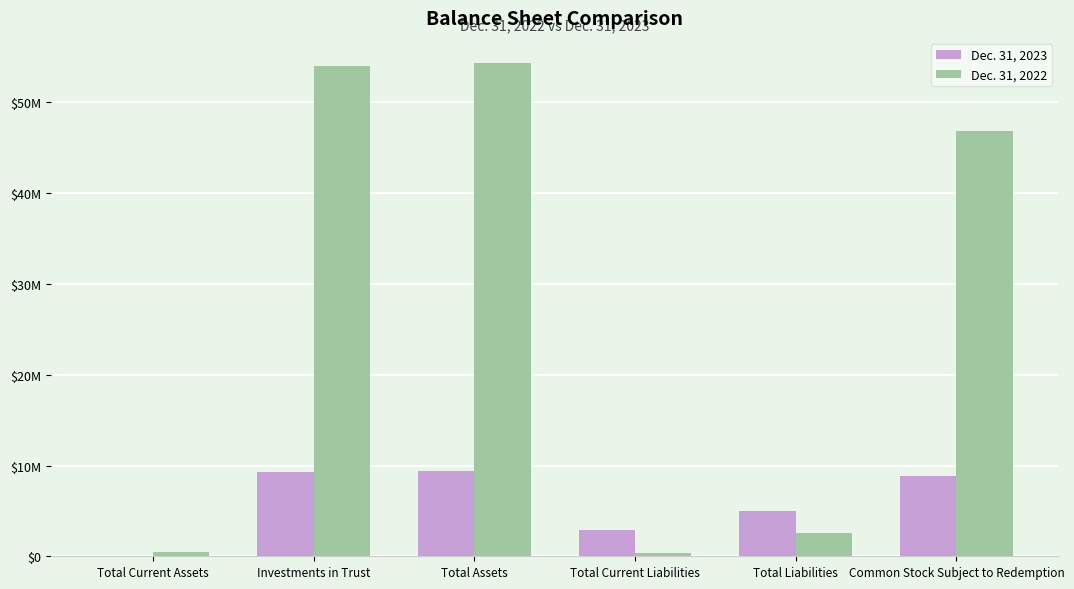

Which series has the largest range (max minus min)?

Dec. 31, 2022